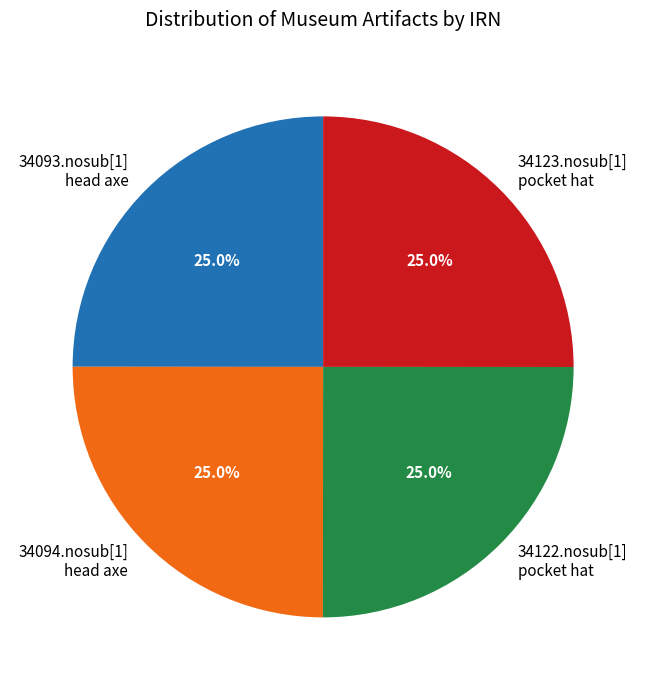

Approximately how many times larger is the value at 34093.nosub[1] head axe compared to 34122.nosub[1] pocket hat?

1.0